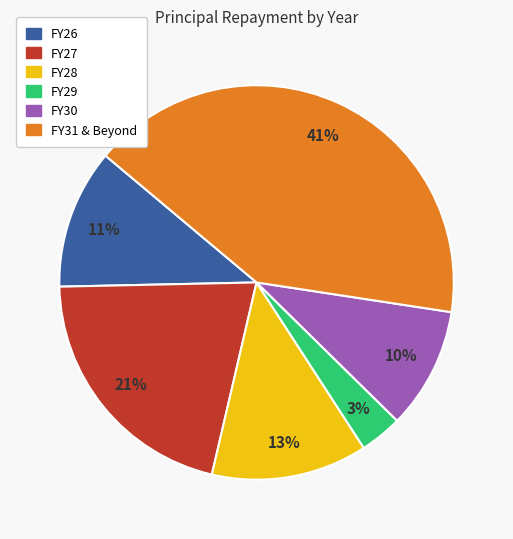

To the nearest percent, what portion does FY29 represent?

3%